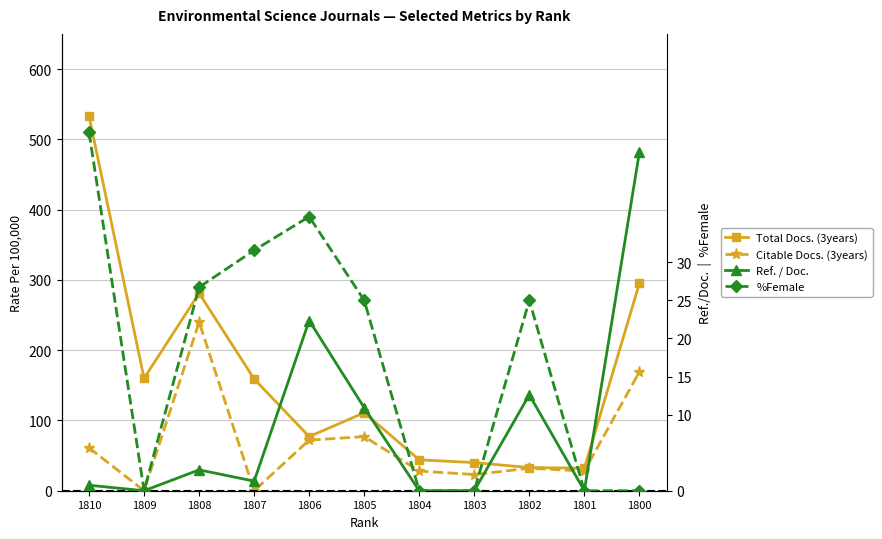

Between 1807 and 1801, which series saw the biggest shift?

Total Docs. (3years)